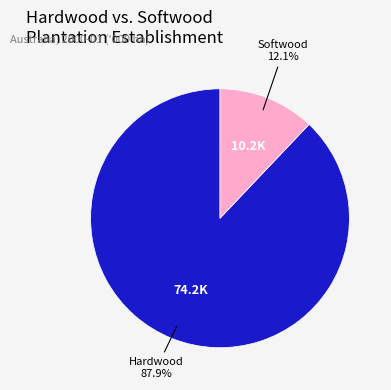

Does any single category account for the majority?

Yes